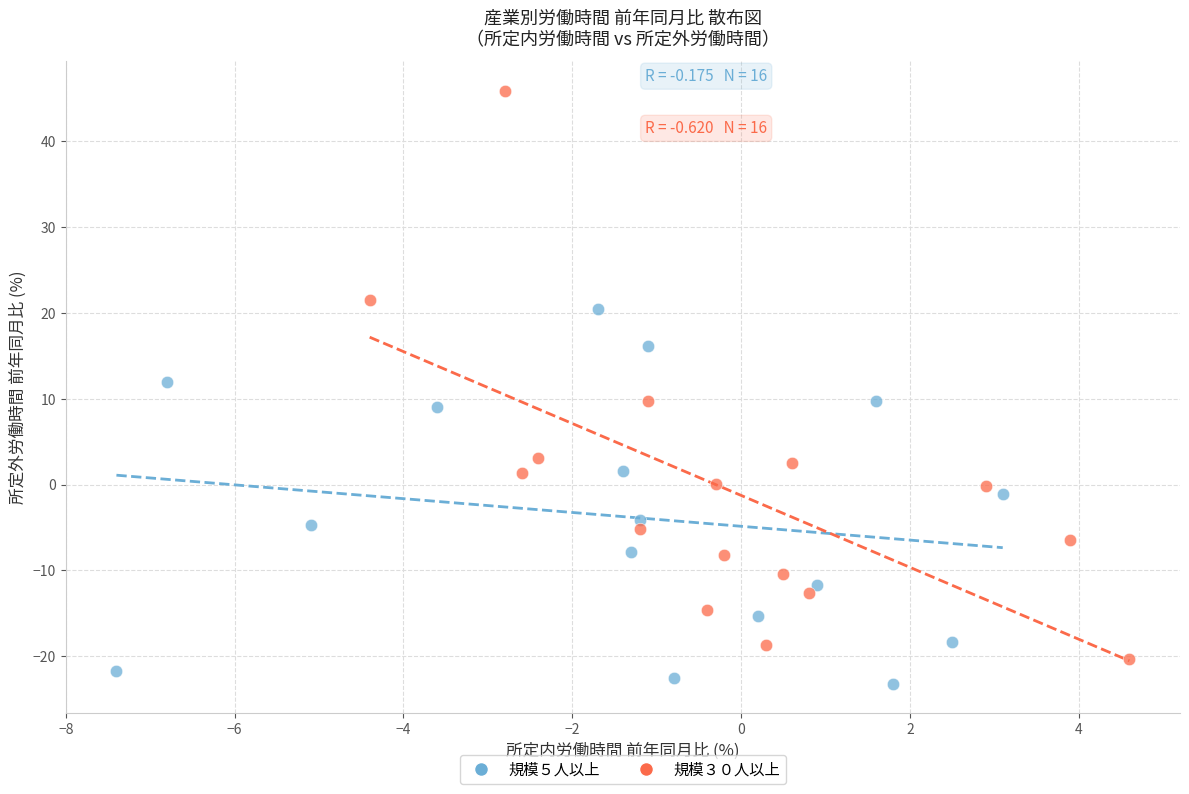

Which series has the widest spread of Y values?

規模３０人以上